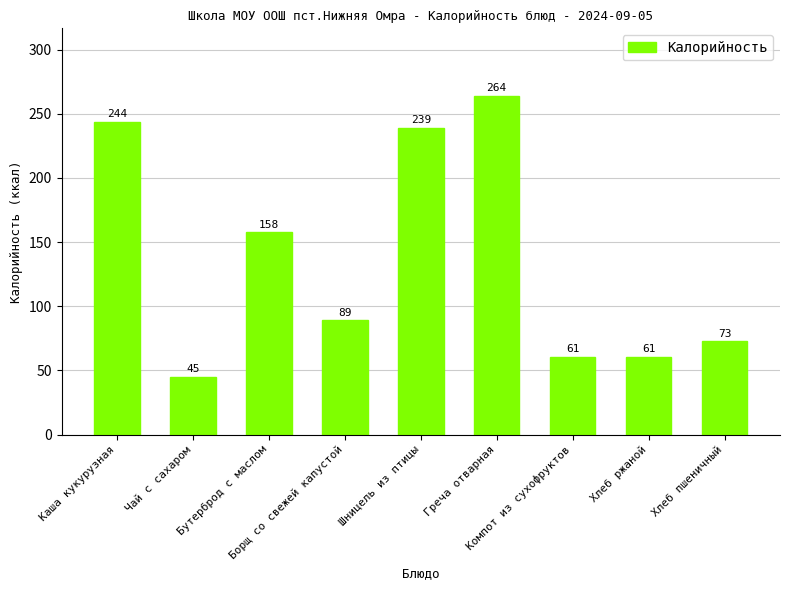

Which category has the lowest value across all series?

Чай с сахаром